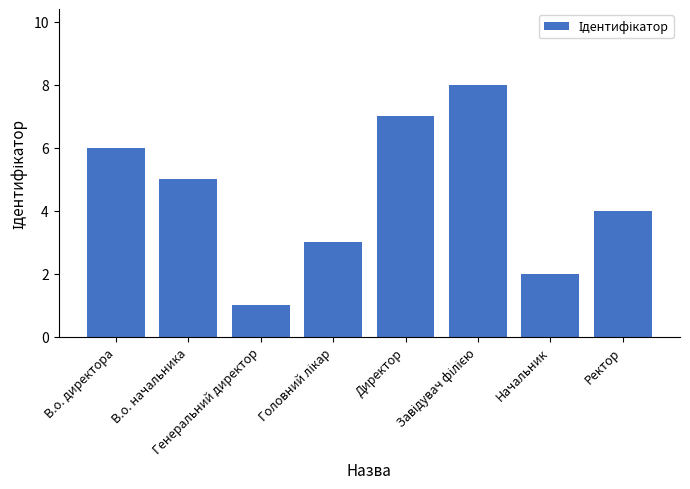

Count the values in the range 3 to 7.

5